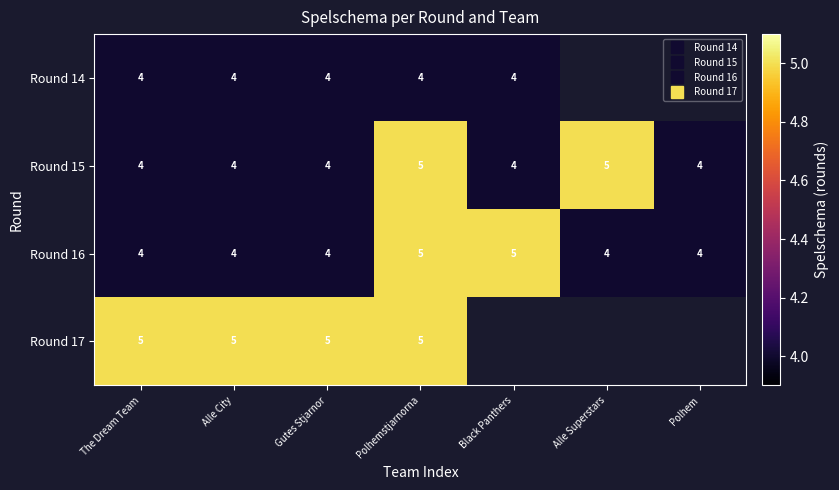

What is the sum of the Round 16 values at Polhemstjarnorna and Alle City?

9.0